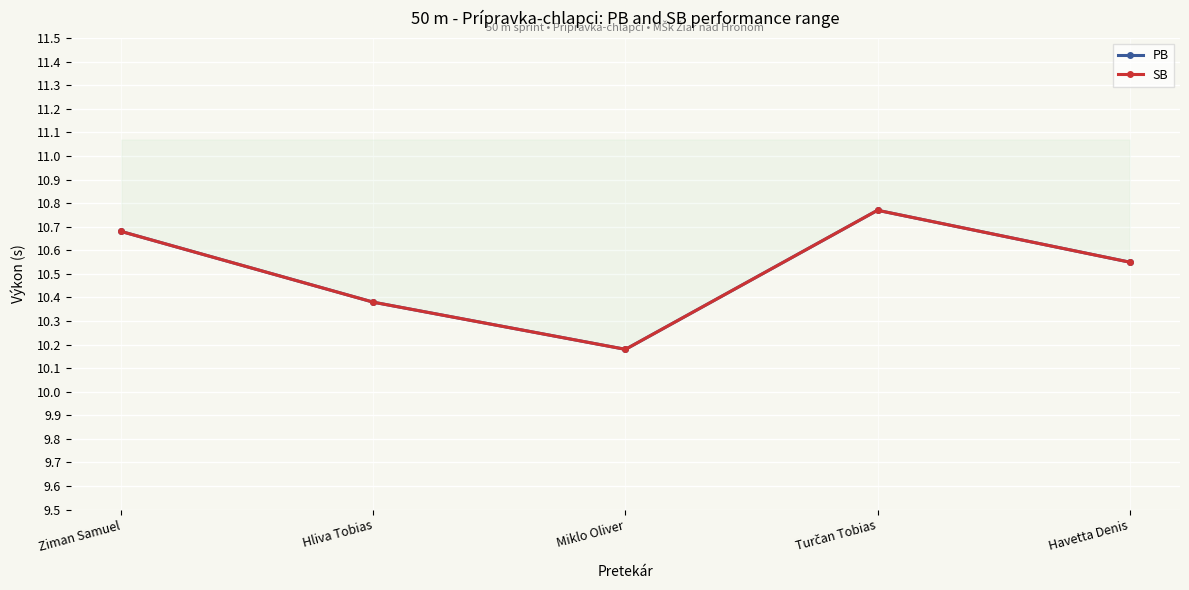

Which label corresponds to the smallest value in the chart?

Miklo Oliver